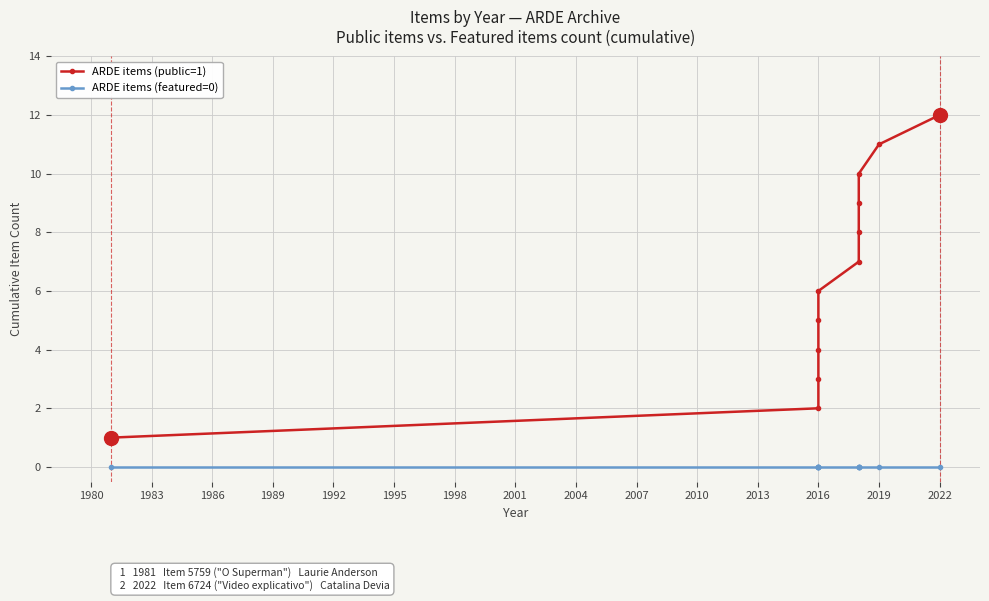

What is the maximum value shown in the chart?

12